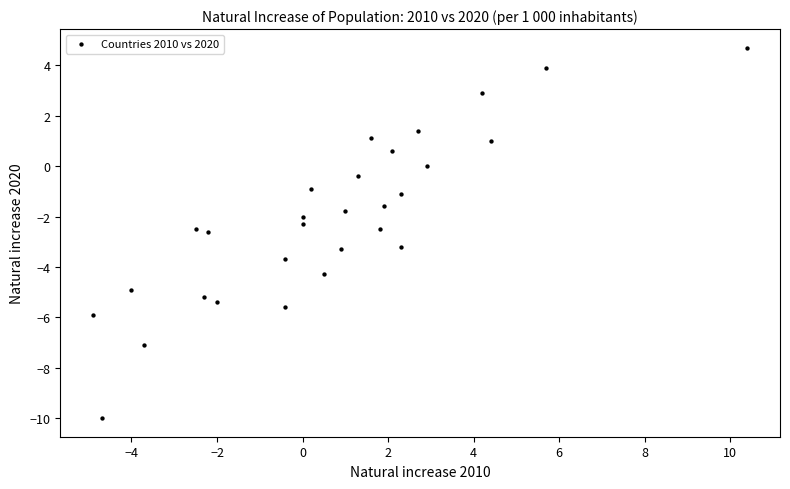

What is the range of Y values (max minus min)?

14.7